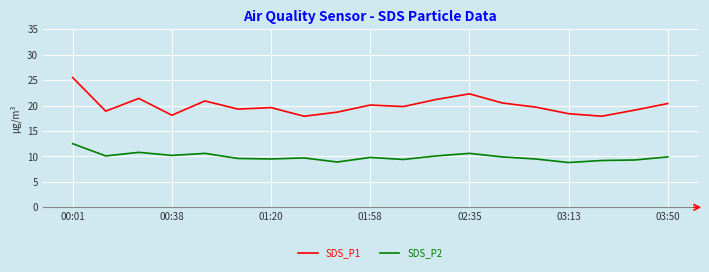

Which series has the widest spread of values?

SDS_P1